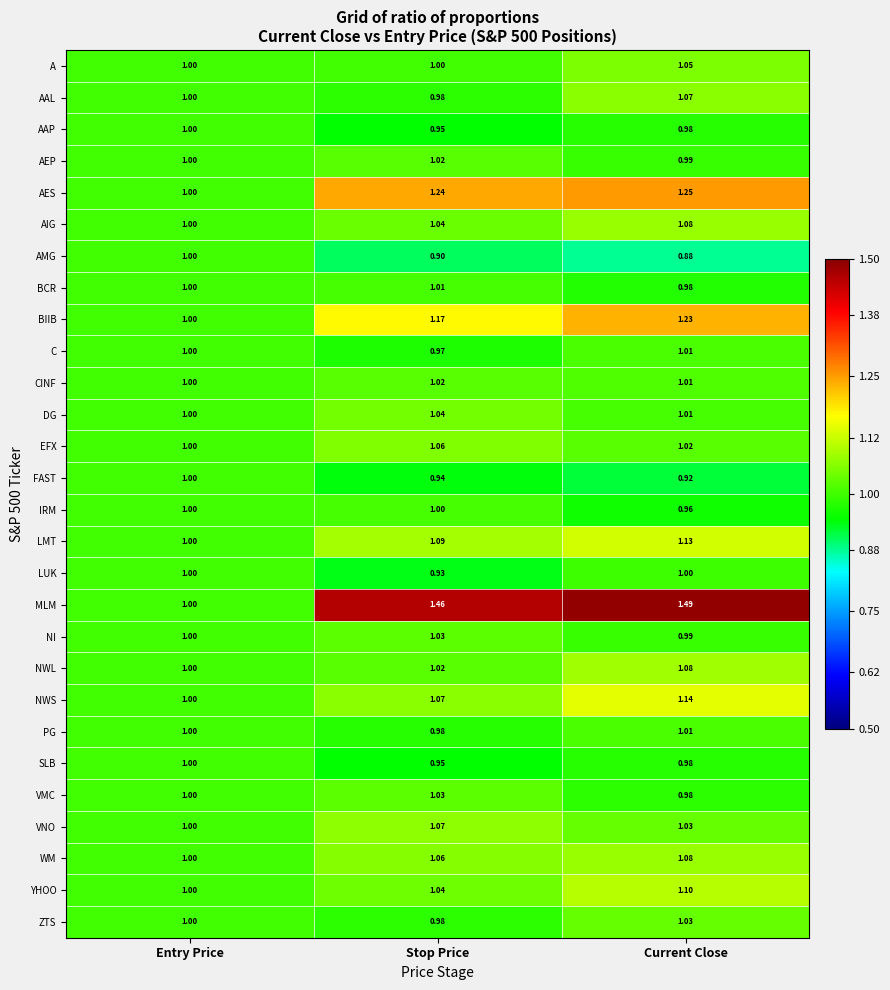

At which category does the chart reach its peak across all series?

Current Close